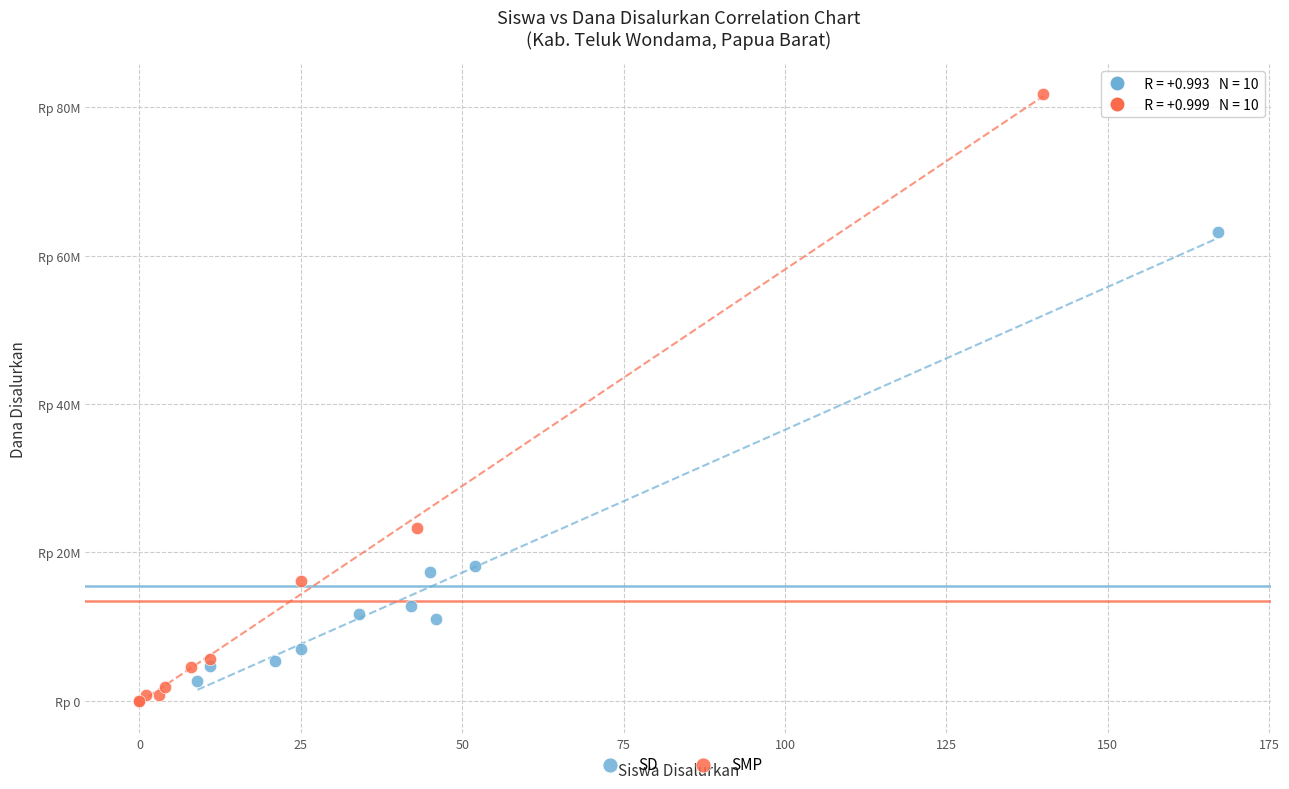

Which series contains the lowest Y value?

SMP